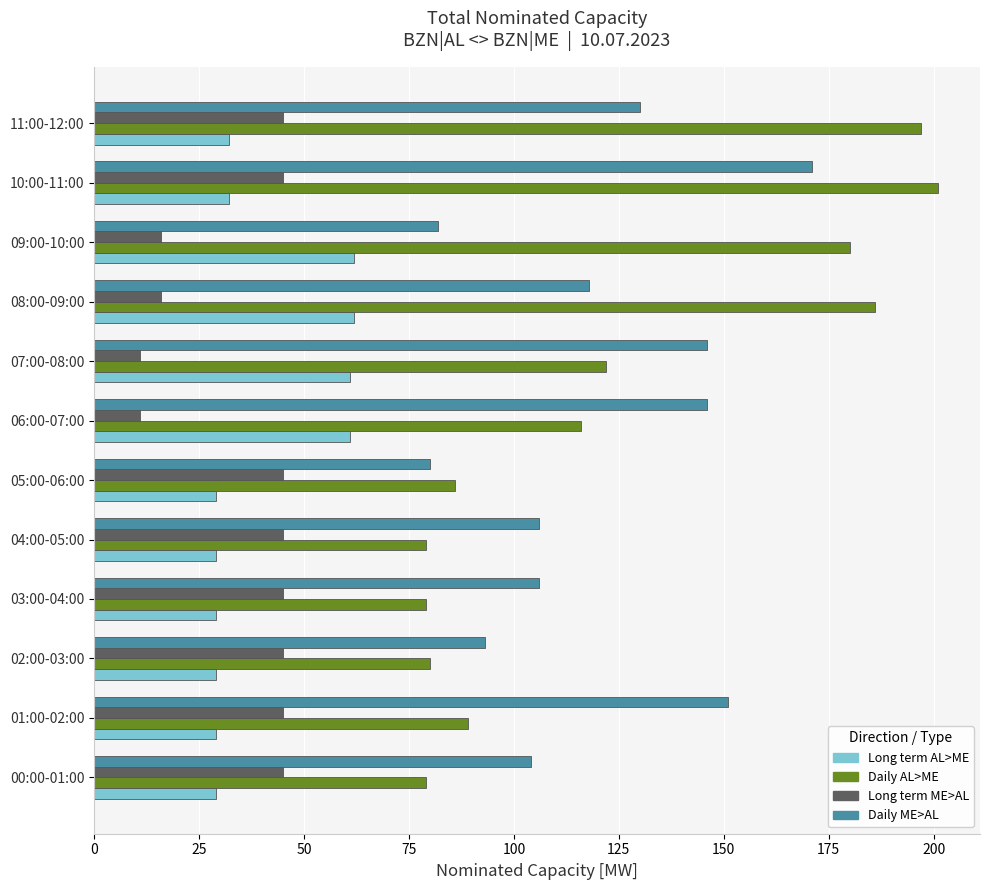

What is the minimum value for Daily AL>ME?

79